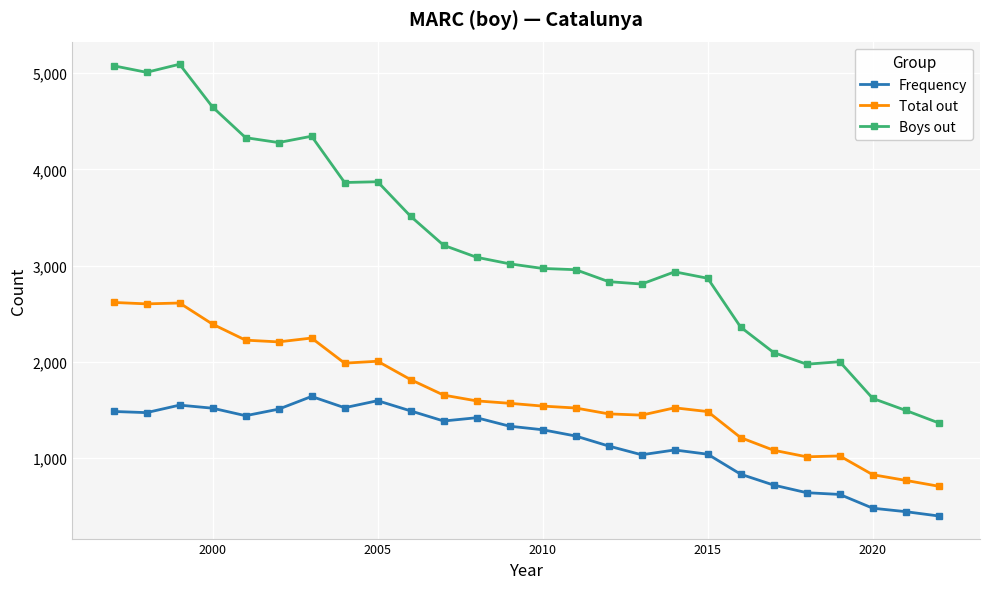

What is the value of the Boys out point at the 1st from the left?

5076